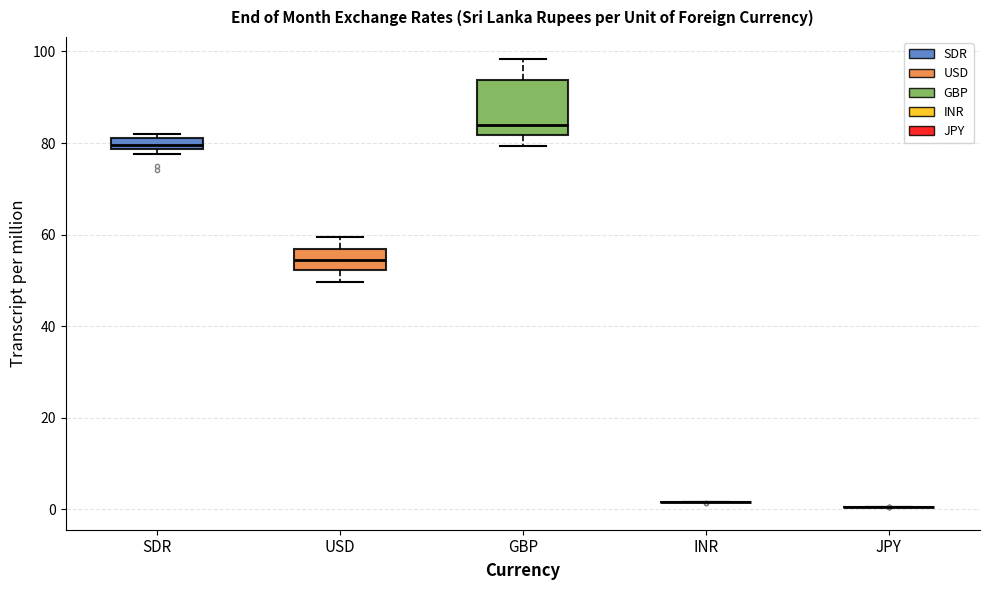

Which box is the tallest, from its lower edge to its upper edge?

GBP